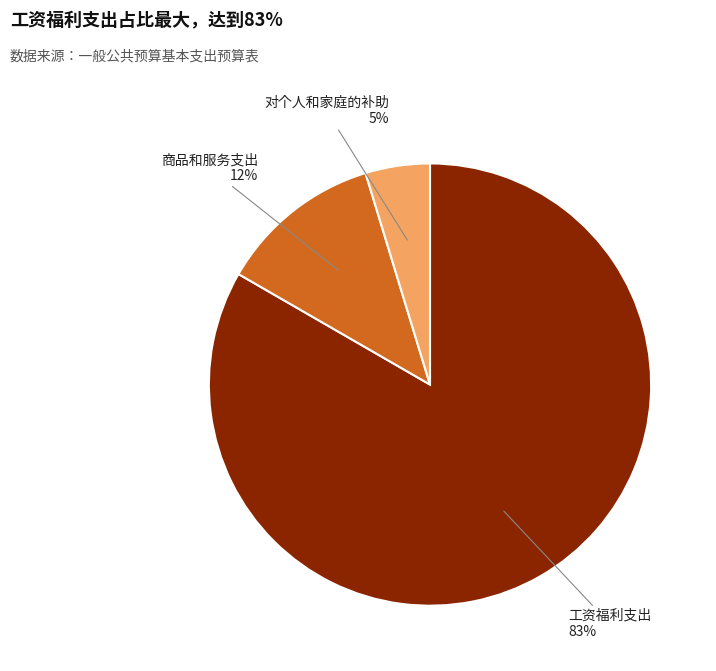

What is the ratio of the value at 对个人和家庭的补助 to the value at 工资福利支出?

0.1